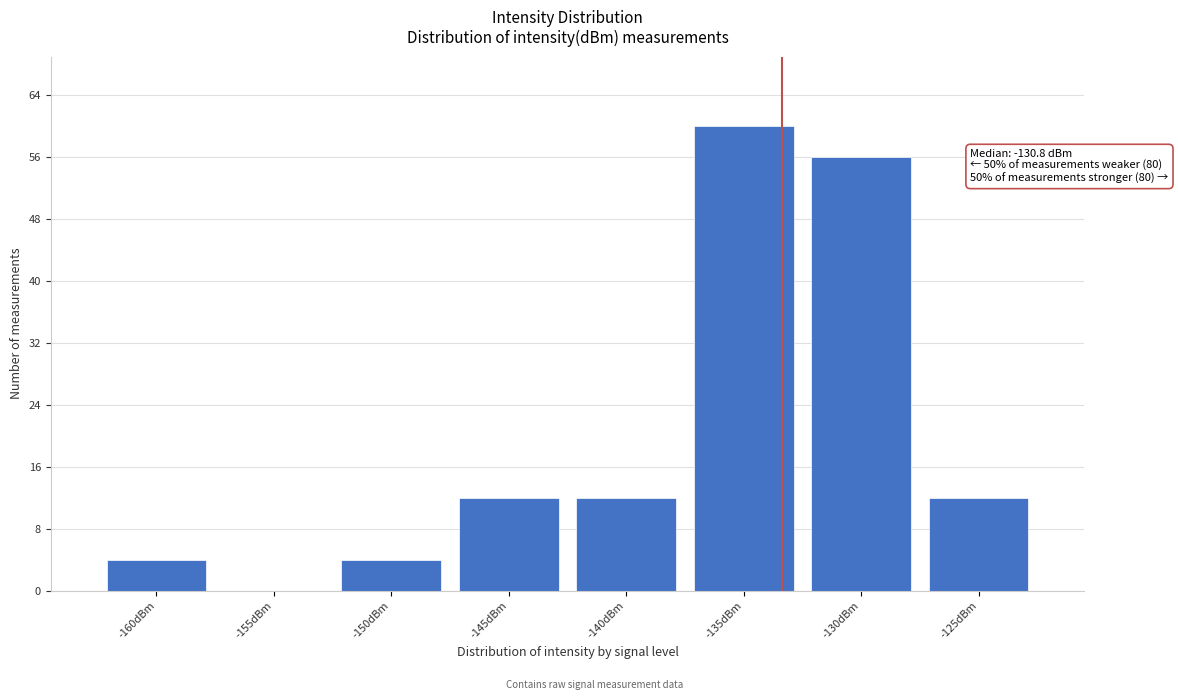

Reading left to right, transcribe all the data shown in this chart.

-160dBm=4	-155dBm=0	-150dBm=4	-145dBm=12	-140dBm=12	-135dBm=60	-130dBm=56	-125dBm=12